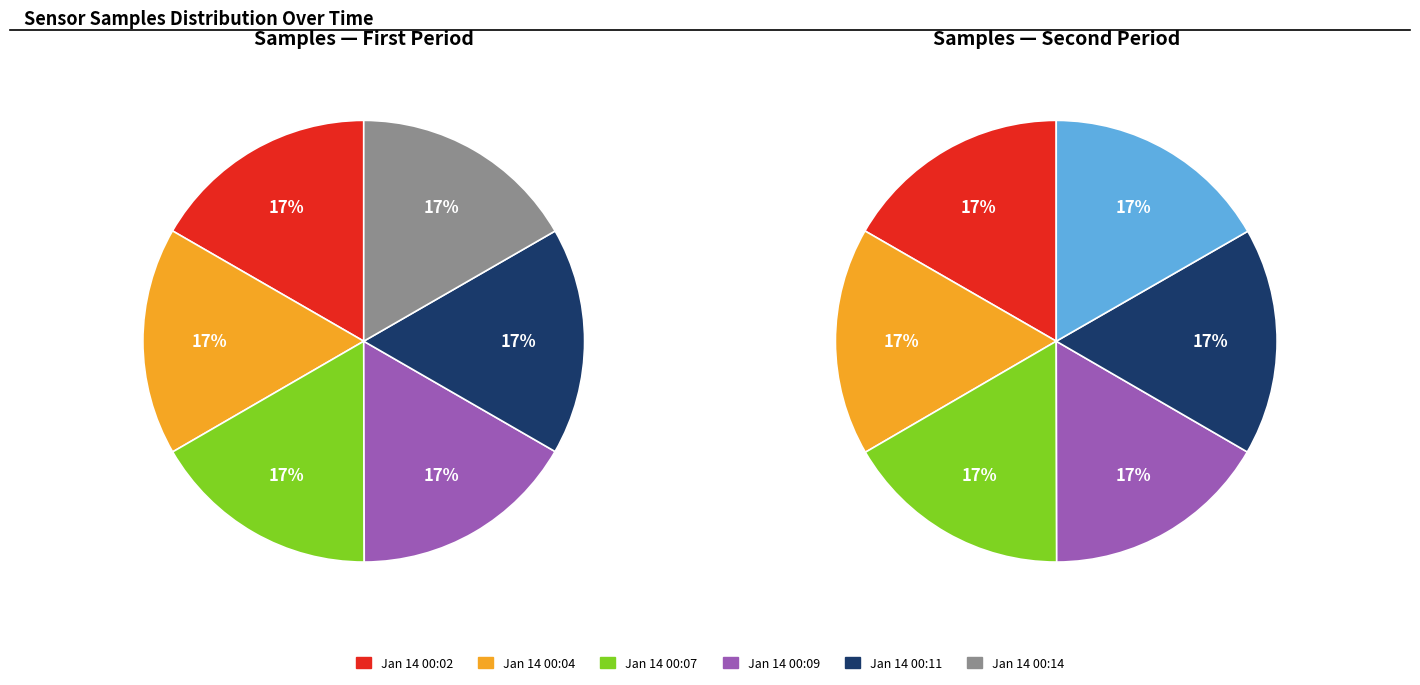

Combined, do 32 and 32 account for over 50%?

No